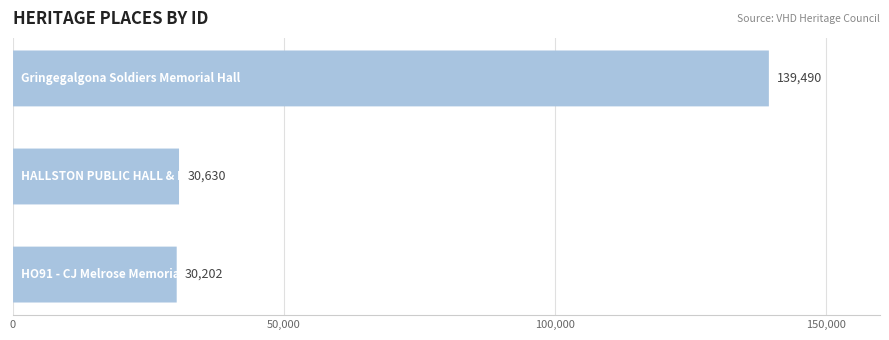

Does the chart contain stacked bars?

No